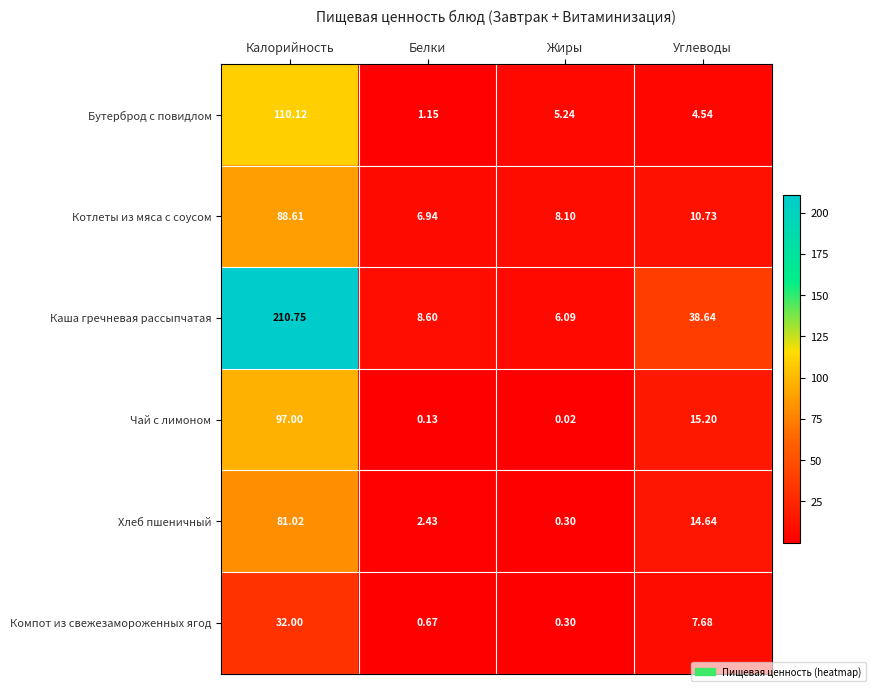

Which series has the largest total across all categories?

Каша гречневая рассыпчатая